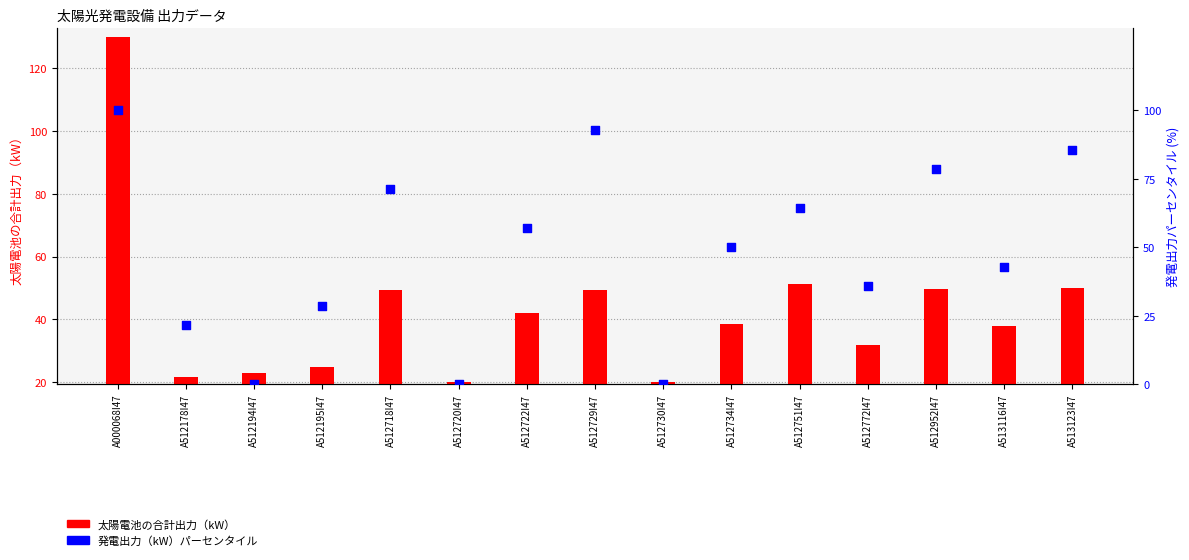

At how many categories does at least one series exceed 112?

1